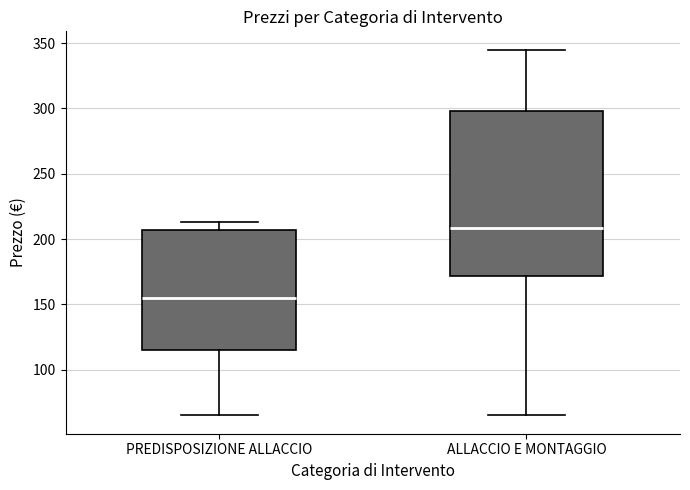

Which box is the tallest, from its lower edge to its upper edge?

ALLACCIO E MONTAGGIO